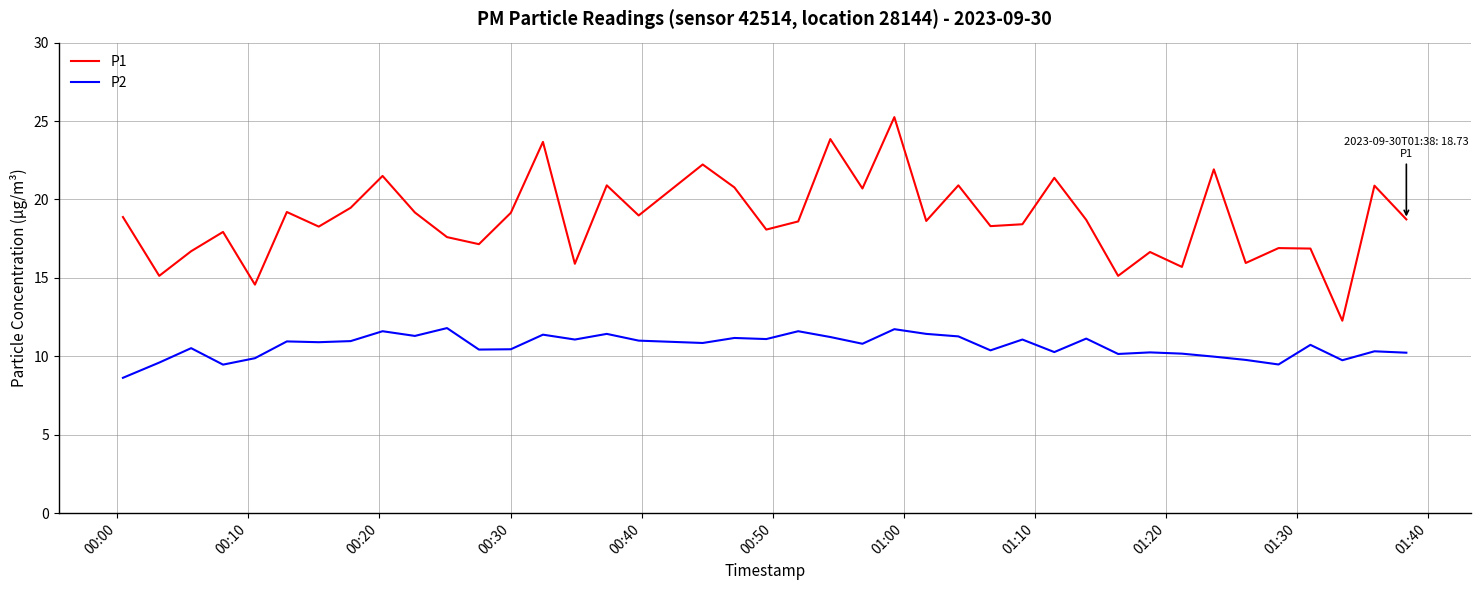

True or false: P1 and P2 cross at least once.

False